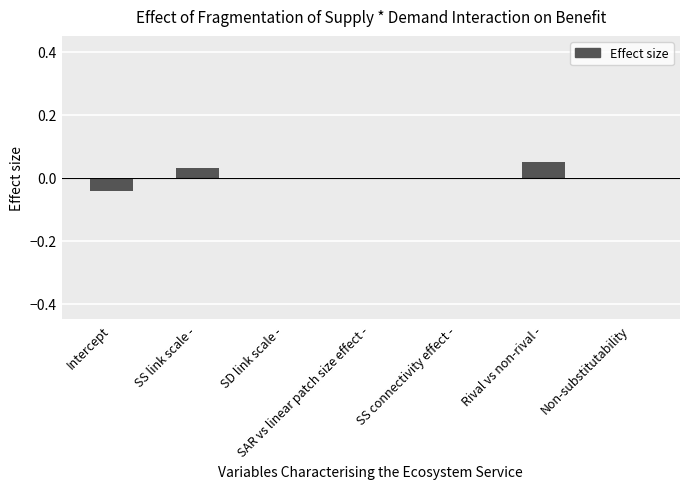

The chart shows a value of 0.0 at Rival vs non-rival -. True or false?

False